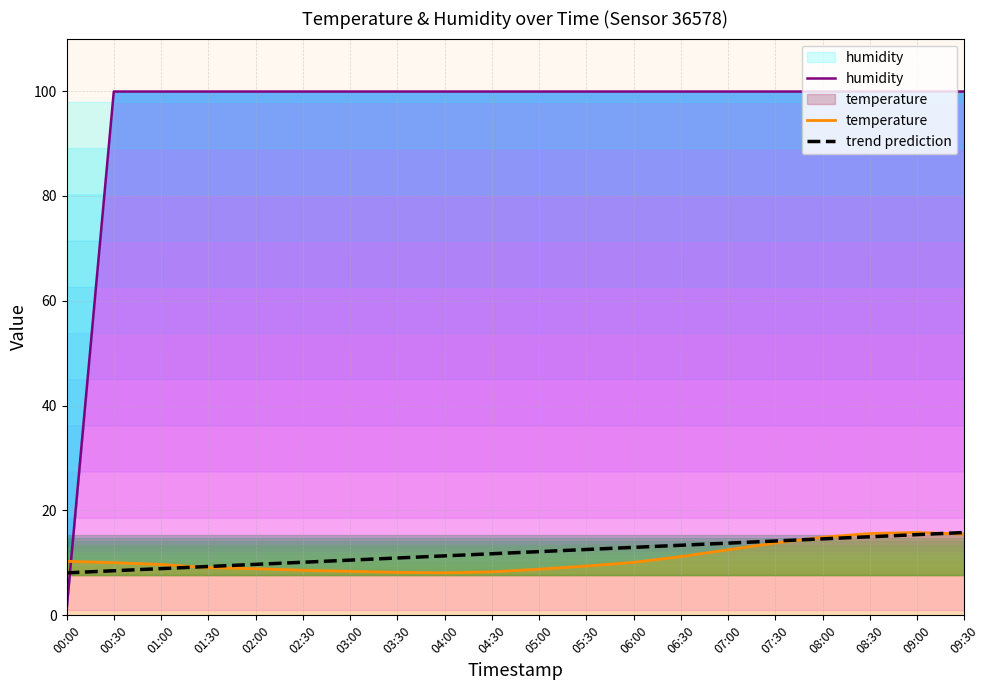

What is the difference between the highest and lowest values at 01:30?

90.8